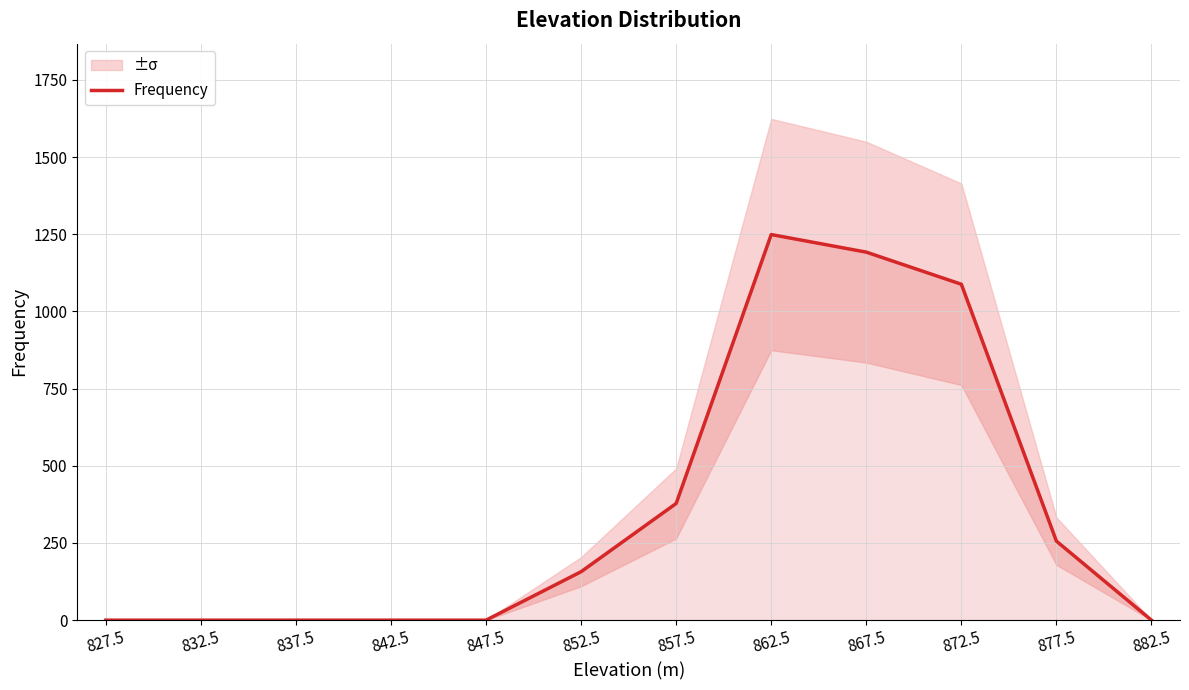

List the labels in order of value, largest first.

862.5, 867.5, 872.5, 857.5, 877.5, 852.5, 827.5, 832.5, 837.5, 842.5, 847.5, 882.5